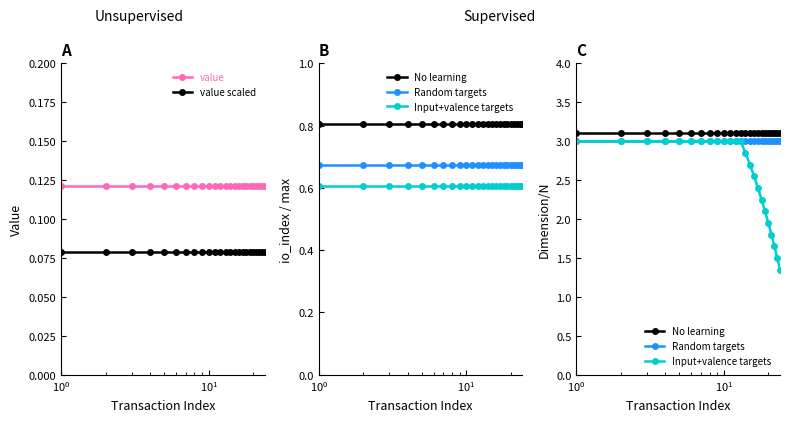

True or false: valid_mainchain scaled has more than 1 points higher than both neighbors.

False